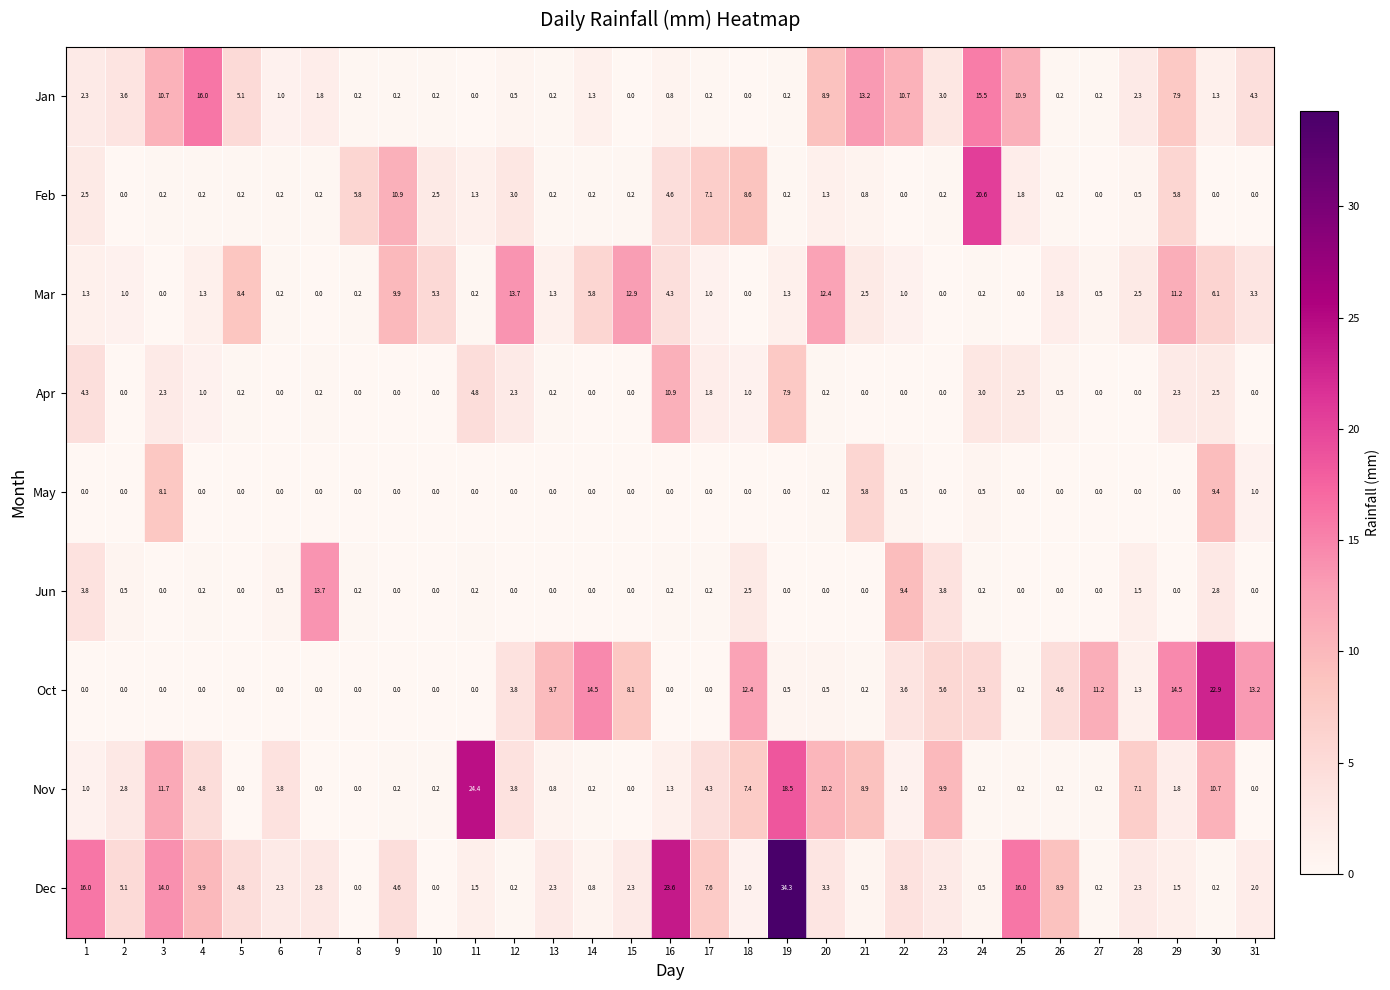

How many data points does each series have?

31